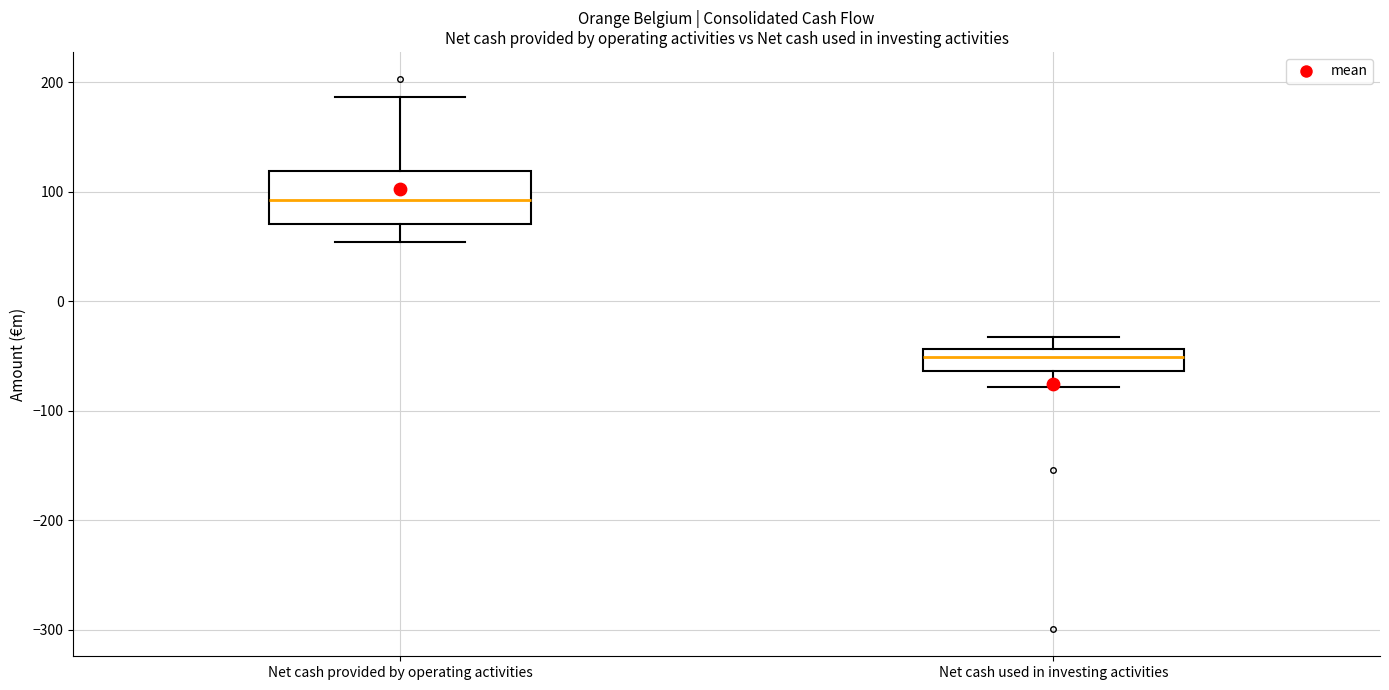

Reading left to right, read every box against the y-axis: the position of its median line, the range the box covers, and the ends of its whiskers. The values are not printed on the chart, so give them approximately, as read against the axis.

Net cash provided by operating activities: median 90, box 70 to 120, whiskers 50 to 190
Net cash used in investing activities: median -50, box -60 to -40, whiskers -80 to -30